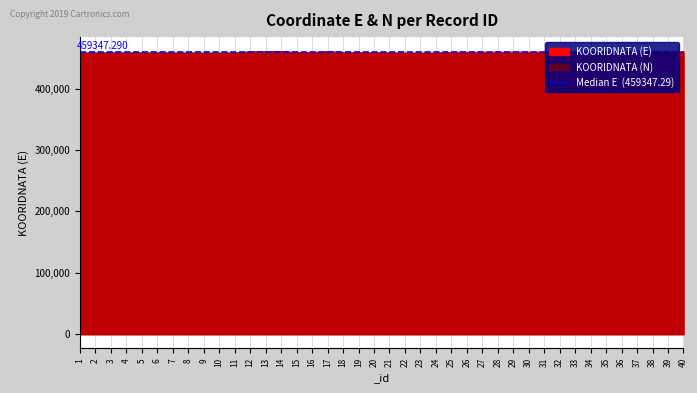

What is the spread (max minus min) of values at 33?

4610796.2